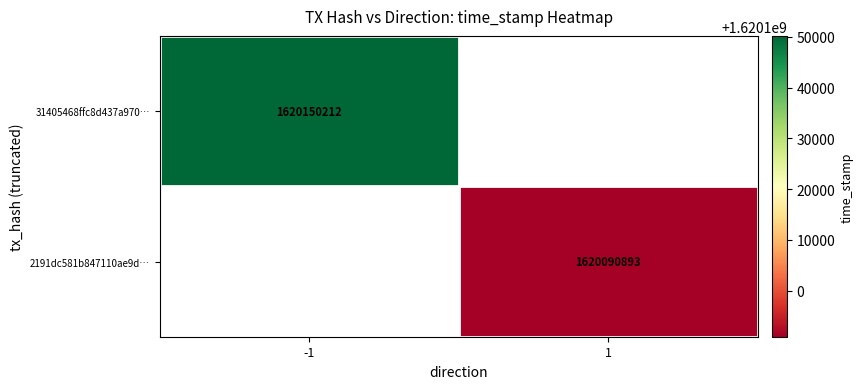

At how many categories does at least one series exceed 1620149772?

1